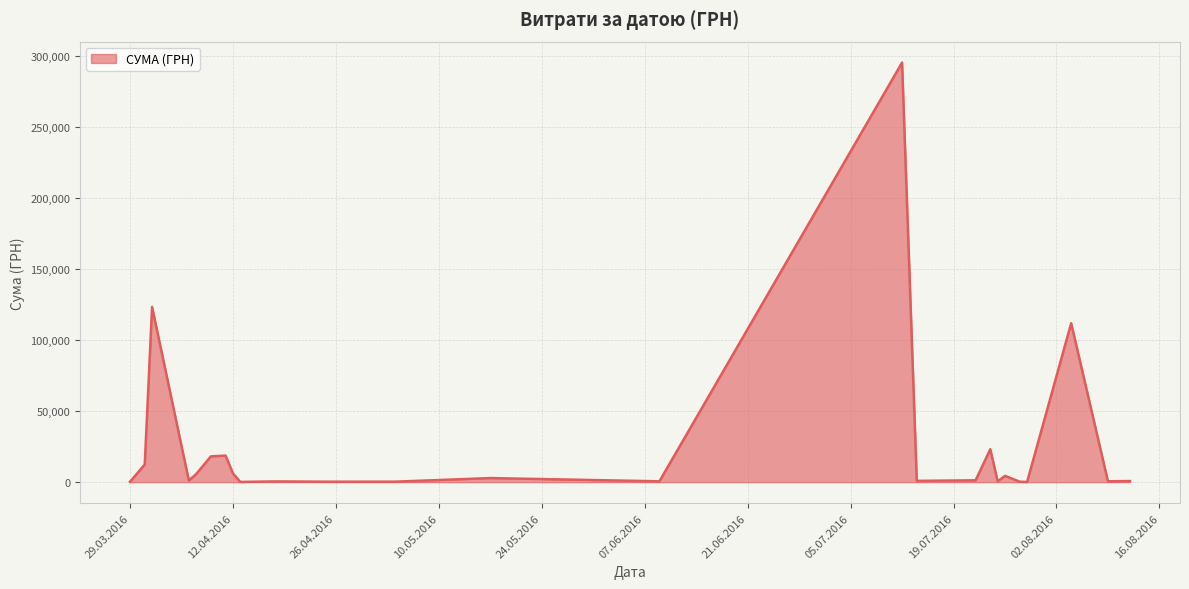

What is the difference between the maximum and minimum values?

295540.8